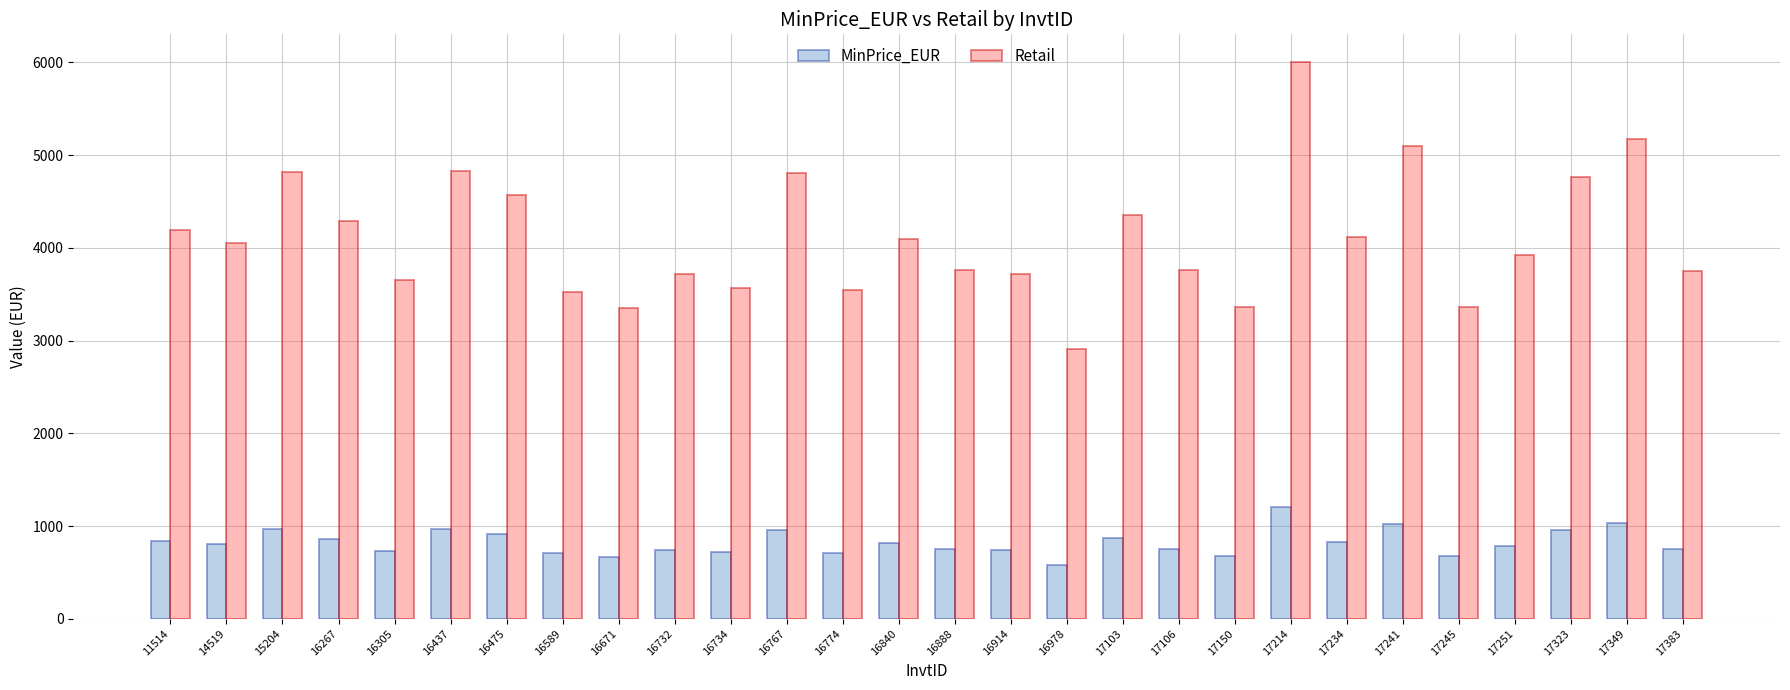

The Retail series shows 3572.0 at 16734. True or false?

True